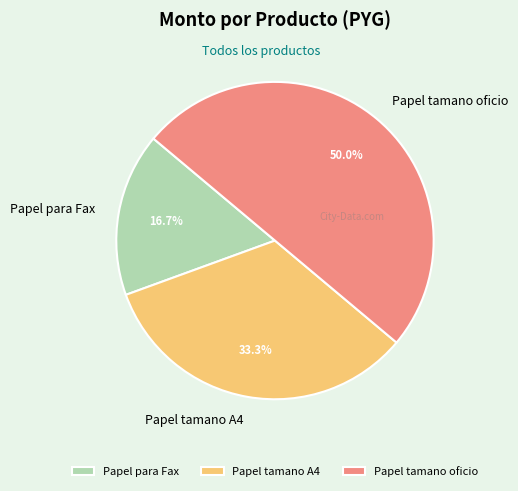

Rank the categories by value from highest to lowest.

Papel tamano oficio, Papel tamano A4, Papel para Fax